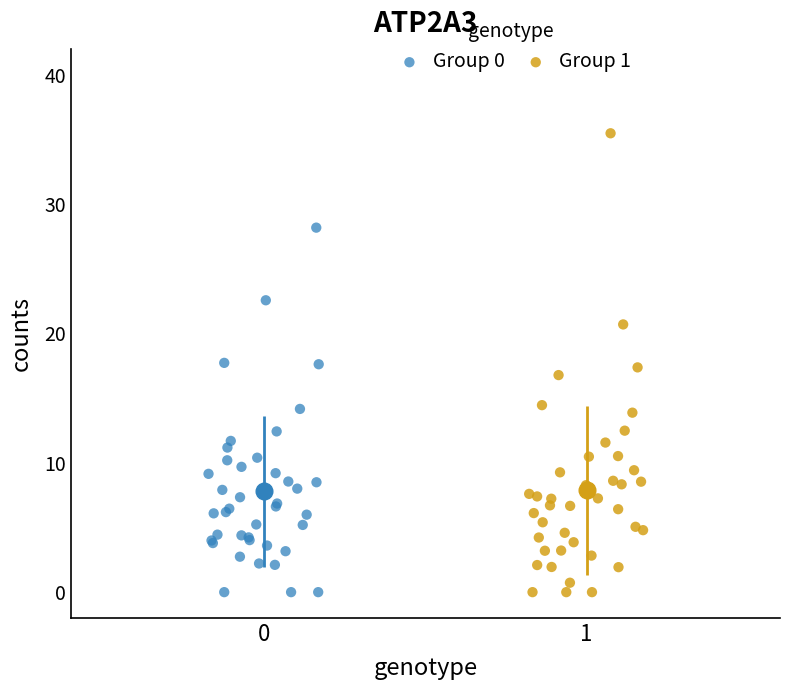

Which series reaches the maximum Y coordinate?

Group 1